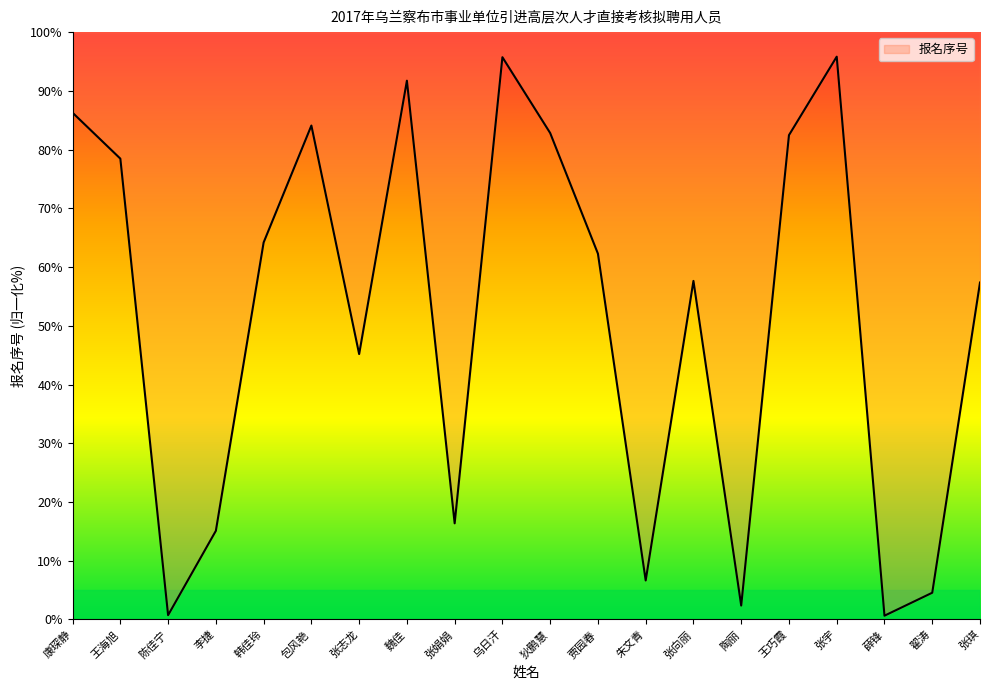

List the labels in order of value, smallest first.

薛锋, 陈佳宁, 陶丽, 翟涛, 朱文青, 李捷, 张娟娟, 张志龙, 张琪, 张向丽, 贾园春, 韩佳玲, 王海旭, 王巧霞, 狄鹏慧, 包风艳, 康琛静, 魏佳, 乌日汗, 张宇